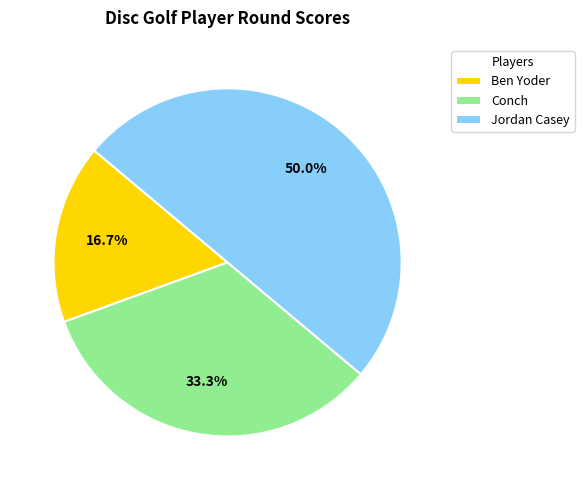

Count the number of slices in the pie.

3